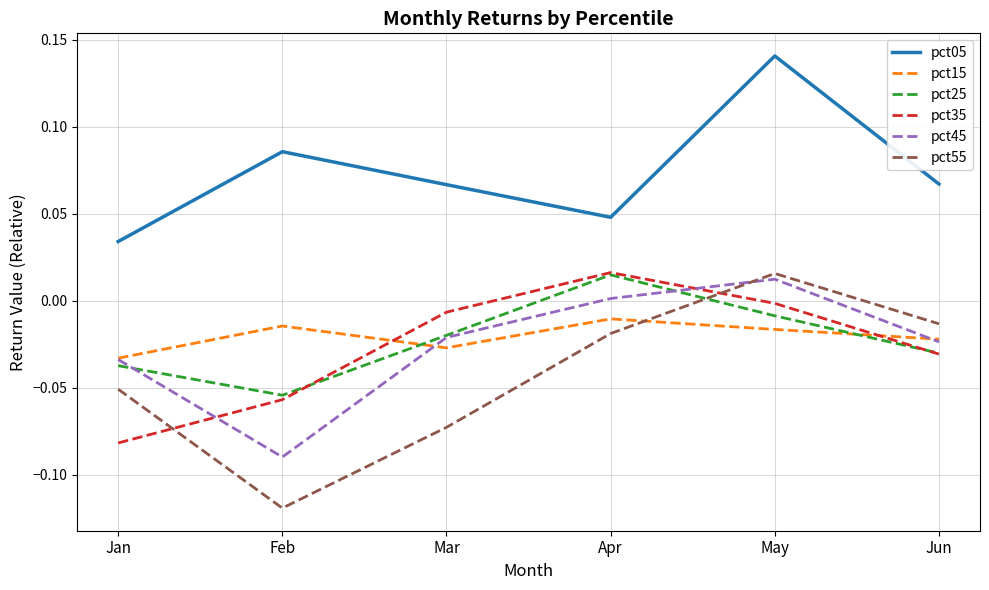

Rank the series at Feb from highest to lowest value.

pct05, pct15, pct25, pct35, pct45, pct55